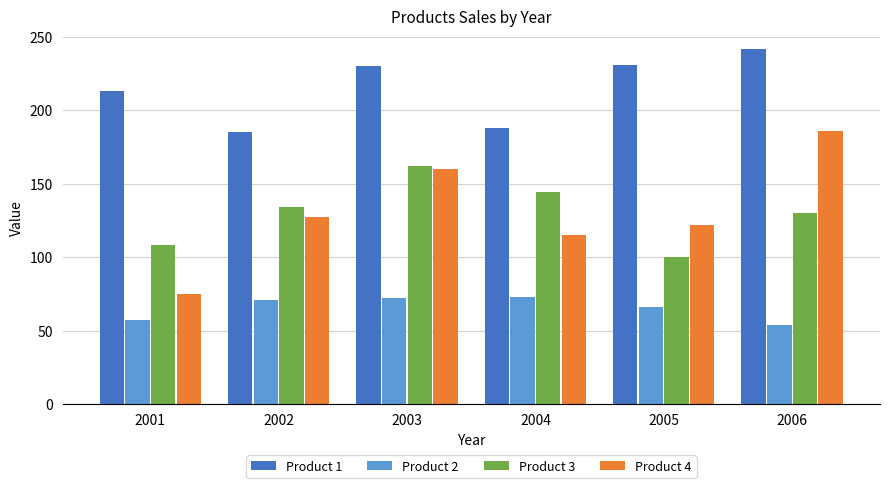

What is the difference between the maximum and minimum values in the Product 2 series?

19